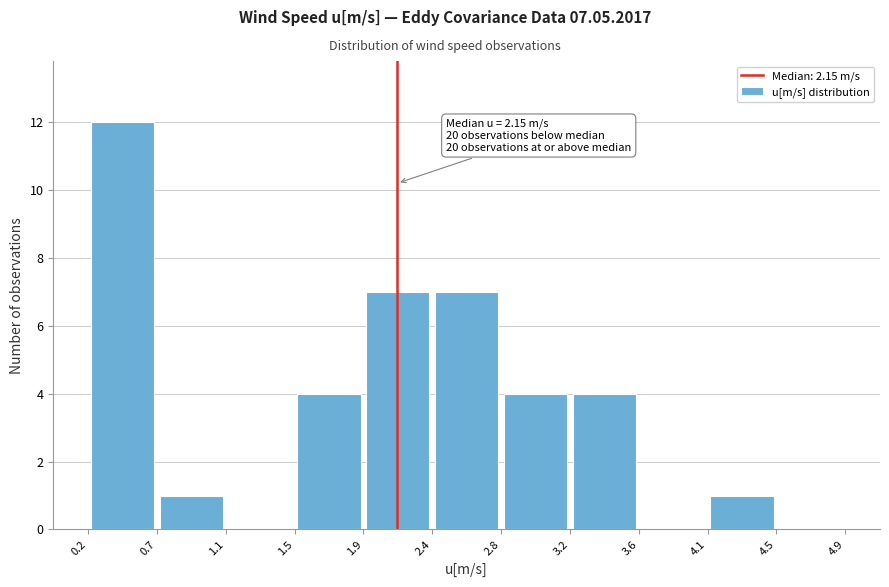

Over which range of the x-axis is the bar tallest?

0.2 to 0.7